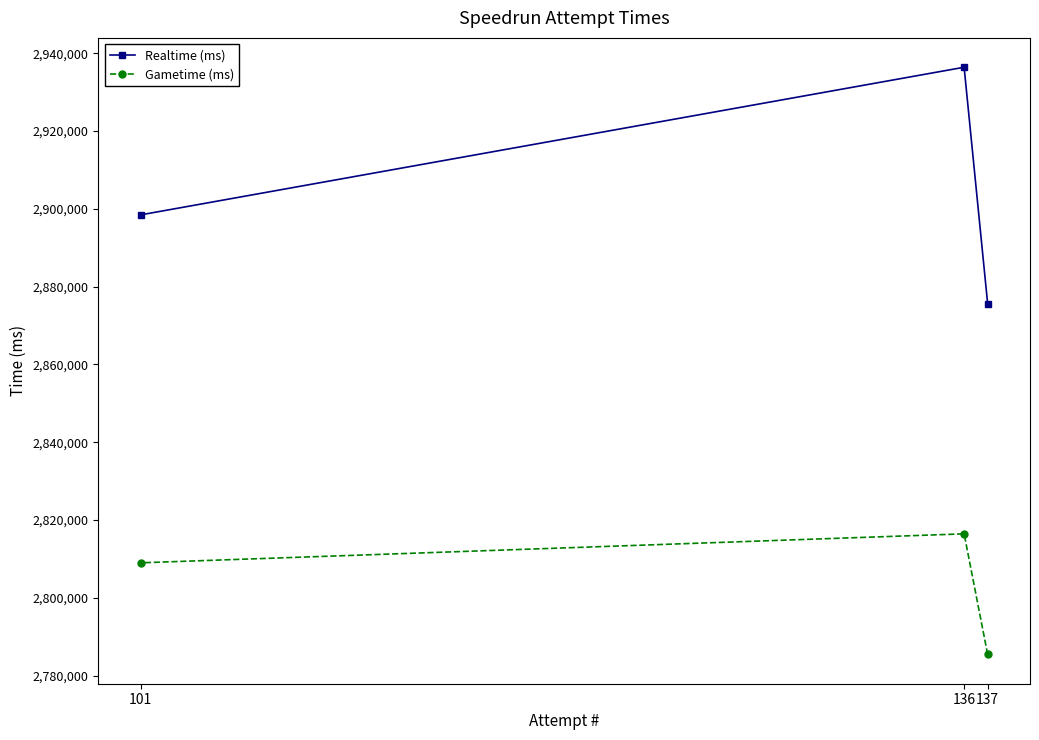

List the series in order of their overall mean, lowest first.

Gametime (ms), Realtime (ms)